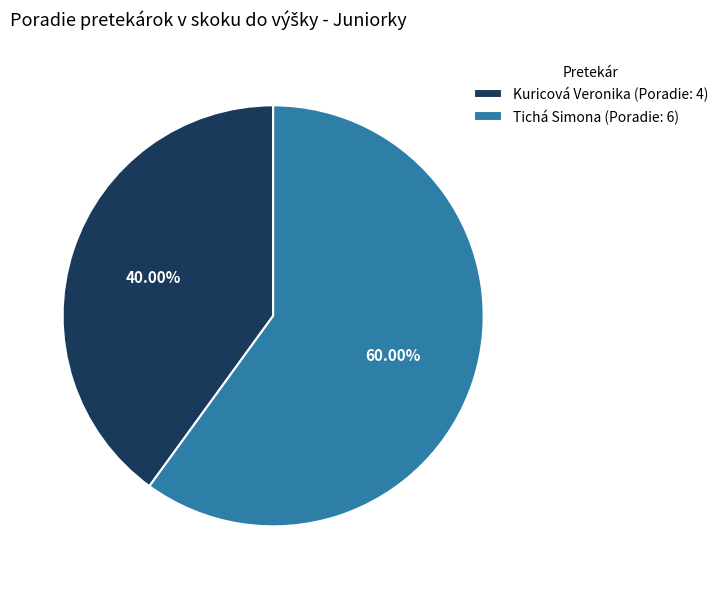

Between Kuricová Veronika and Tichá Simona, which is larger?

Tichá Simona